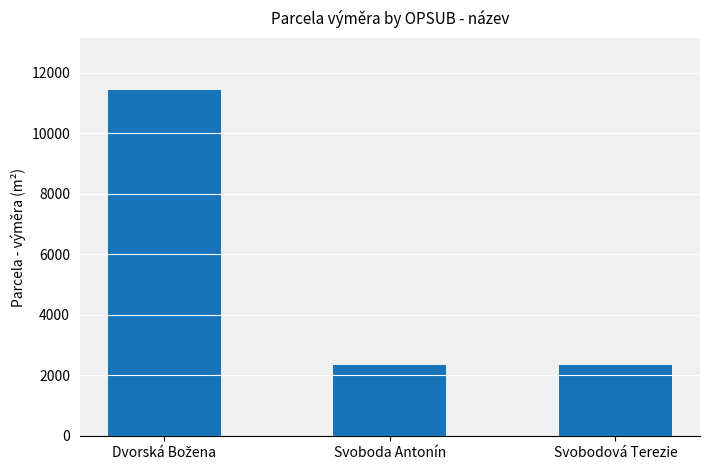

What is the difference between the maximum and minimum values?

9069